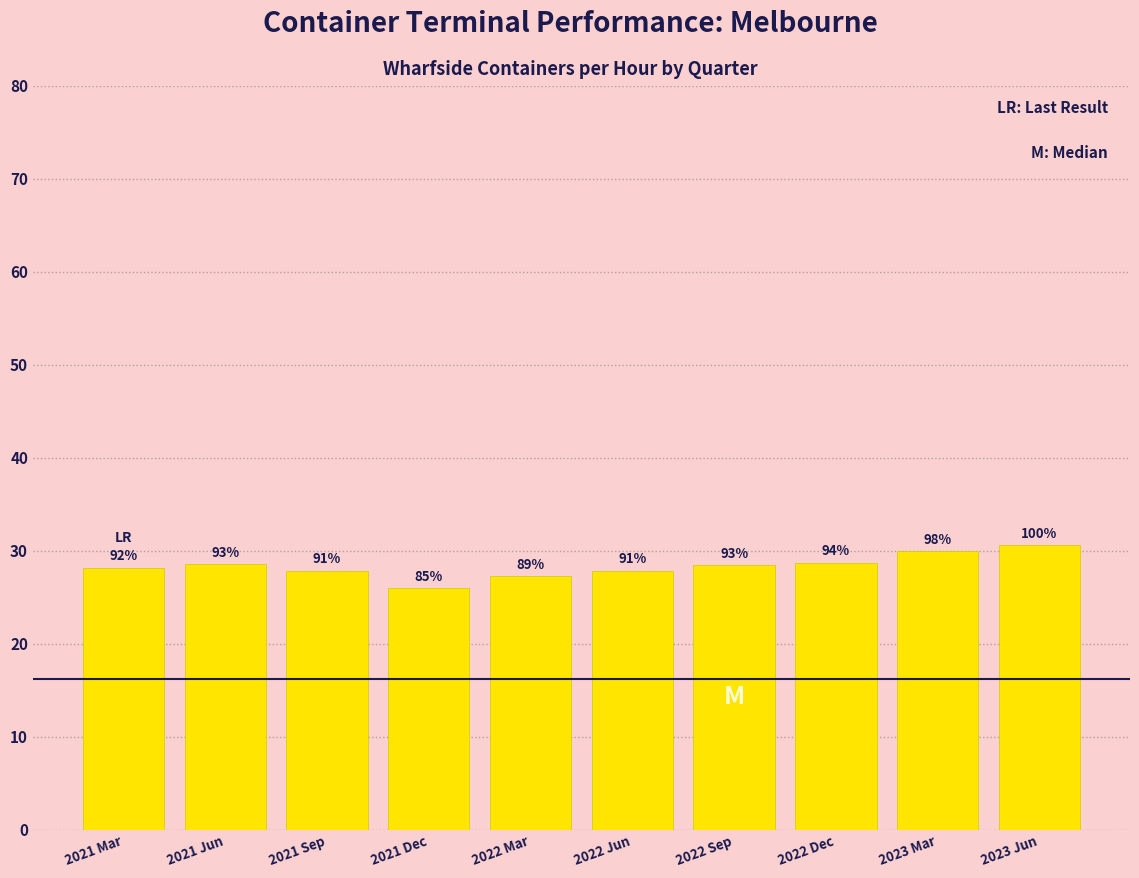

Are the bars horizontal?

No